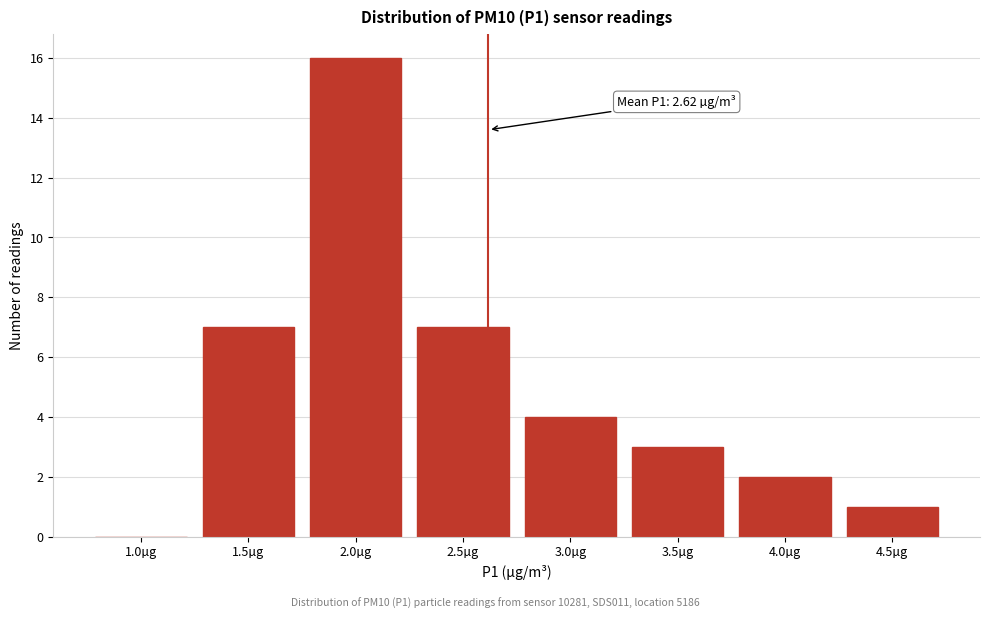

Reading right to left, extract all data points from this chart.

4.5µg=1	4.0µg=2	3.5µg=3	3.0µg=4	2.5µg=7	2.0µg=16	1.5µg=7	1.0µg=0